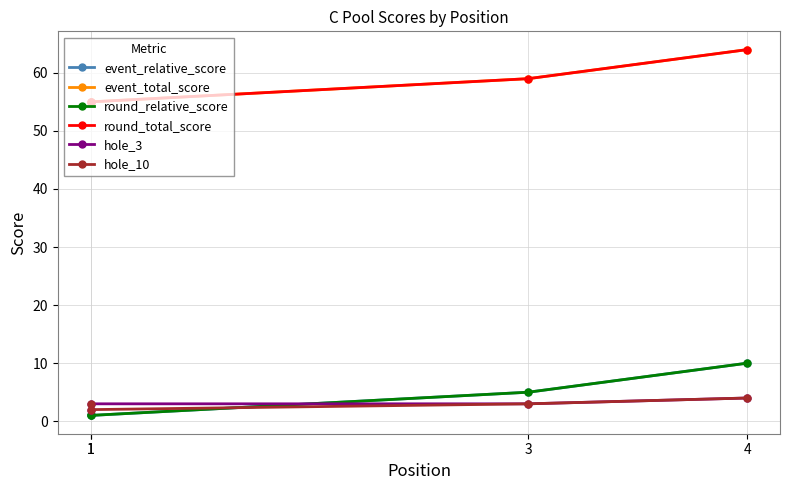

The value of event_total_score at 4 is 64. True or false?

True